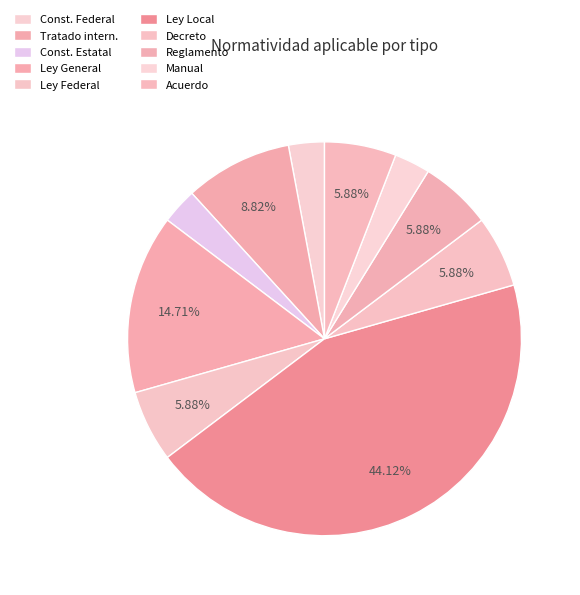

What percentage is the Decreto slice, to the nearest percent?

6%